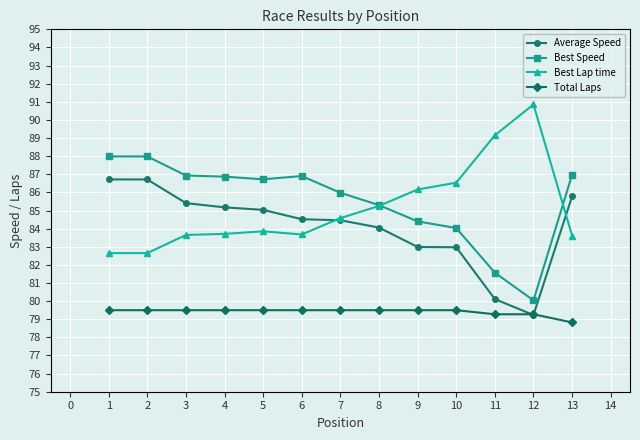

What is the value of the Average Speed point at the 1st from the left?

86.7